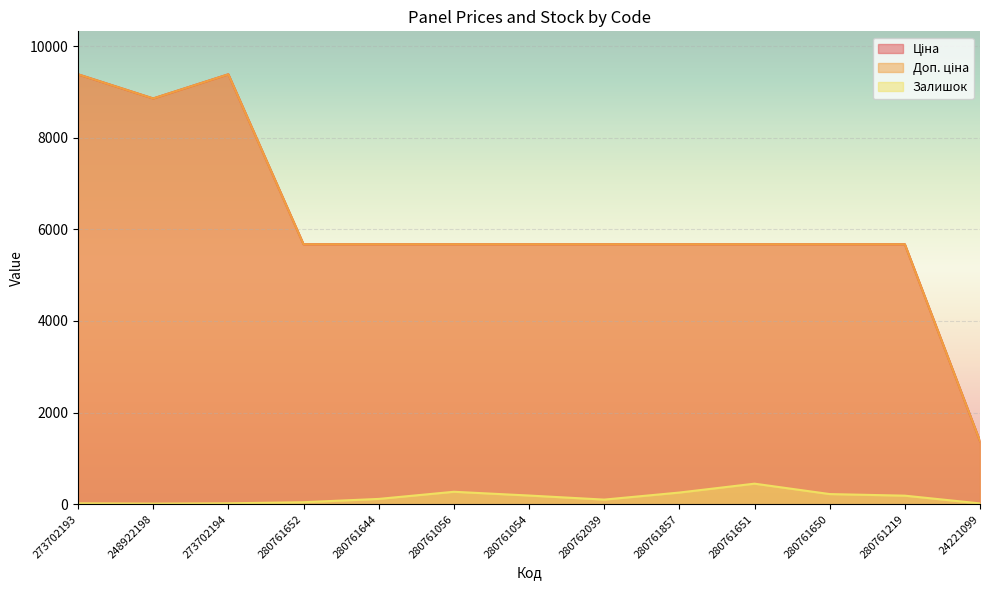

What is the greatest value displayed?

9384.0